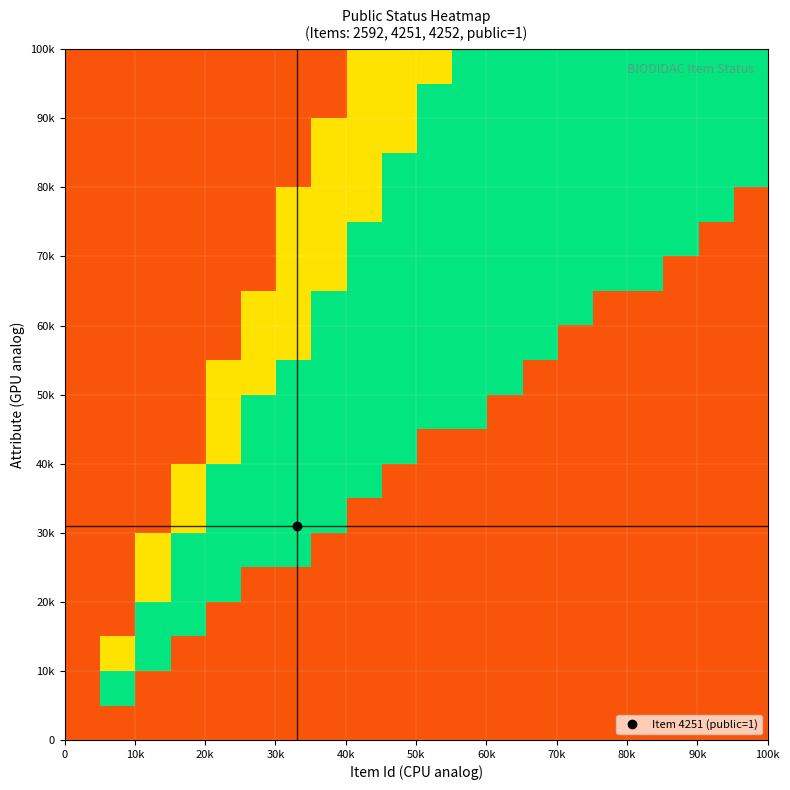

What is the maximum value shown in the chart?

0.9